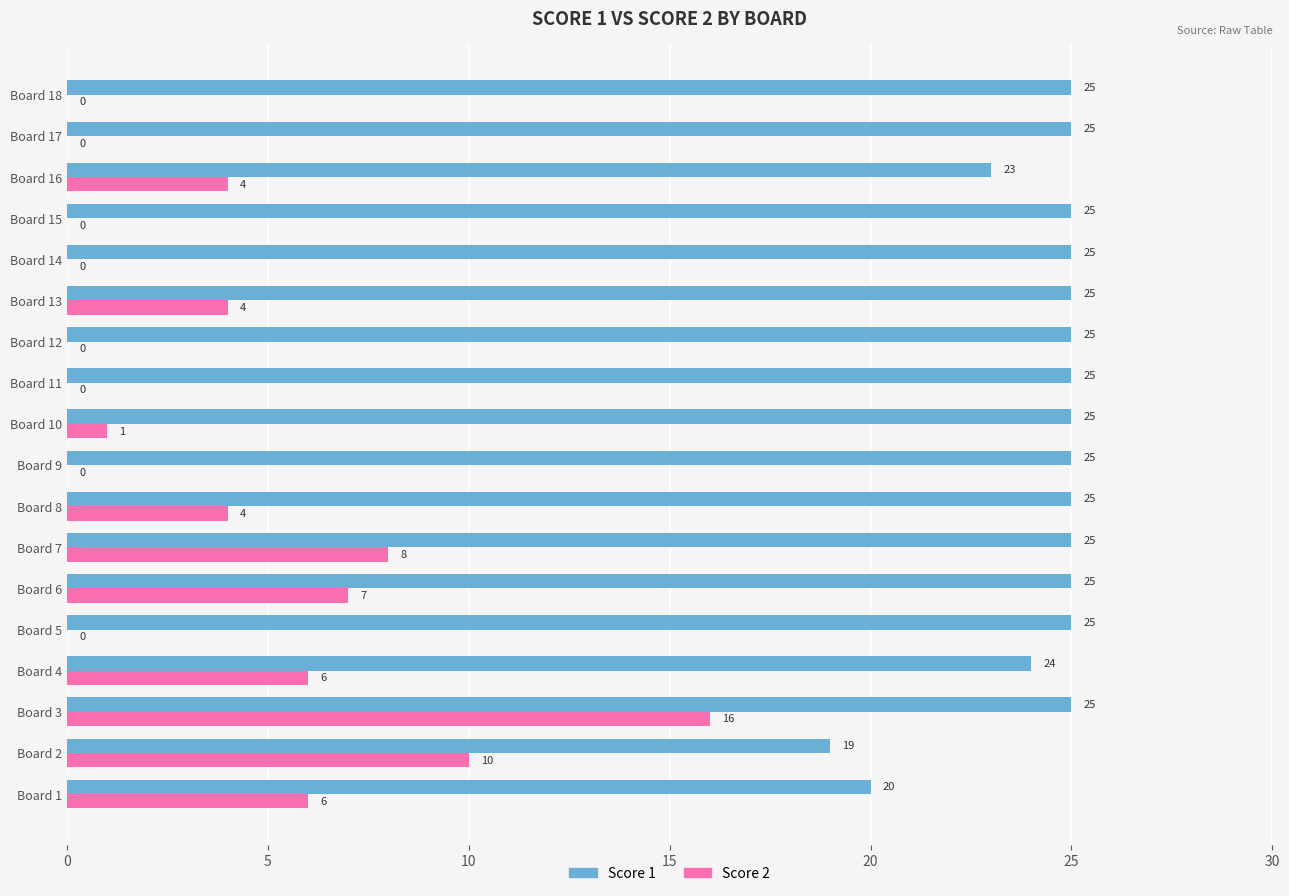

What is the sum of all Score 1 values?

436